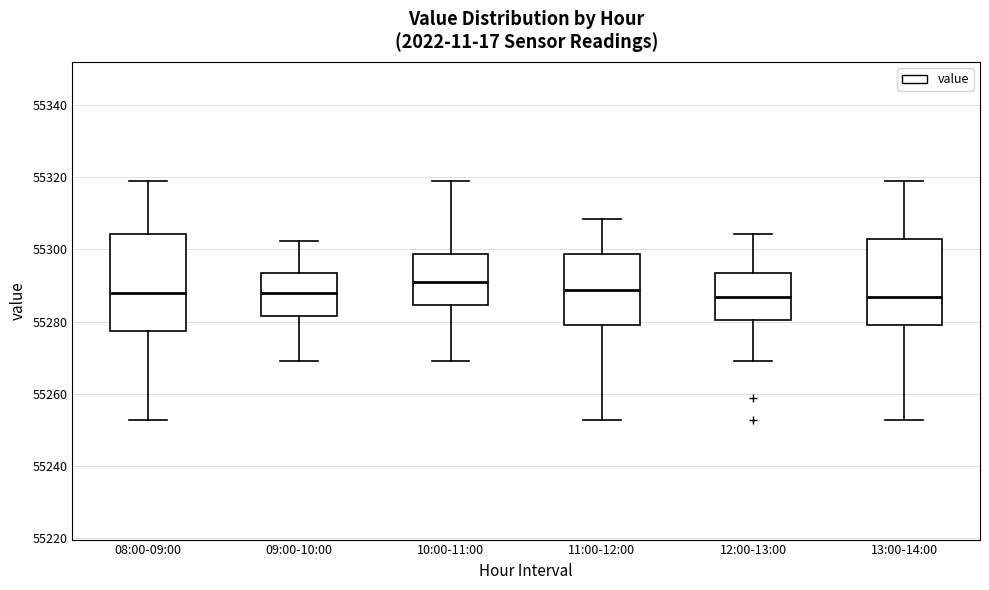

Reading left to right, transcribe this box plot: for each box, give where its median line is, the range the box spans, and where its two whiskers end, as read against the y-axis. The values are not printed on the chart, so give them approximately, as read against the axis.

08:00-09:00: median 55288, box 55278 to 55304, whiskers 55252 to 55318
09:00-10:00: median 55288, box 55282 to 55294, whiskers 55270 to 55302
10:00-11:00: median 55290, box 55284 to 55298, whiskers 55270 to 55318
11:00-12:00: median 55288, box 55280 to 55298, whiskers 55252 to 55308
12:00-13:00: median 55286, box 55280 to 55294, whiskers 55270 to 55304
13:00-14:00: median 55286, box 55280 to 55302, whiskers 55252 to 55318